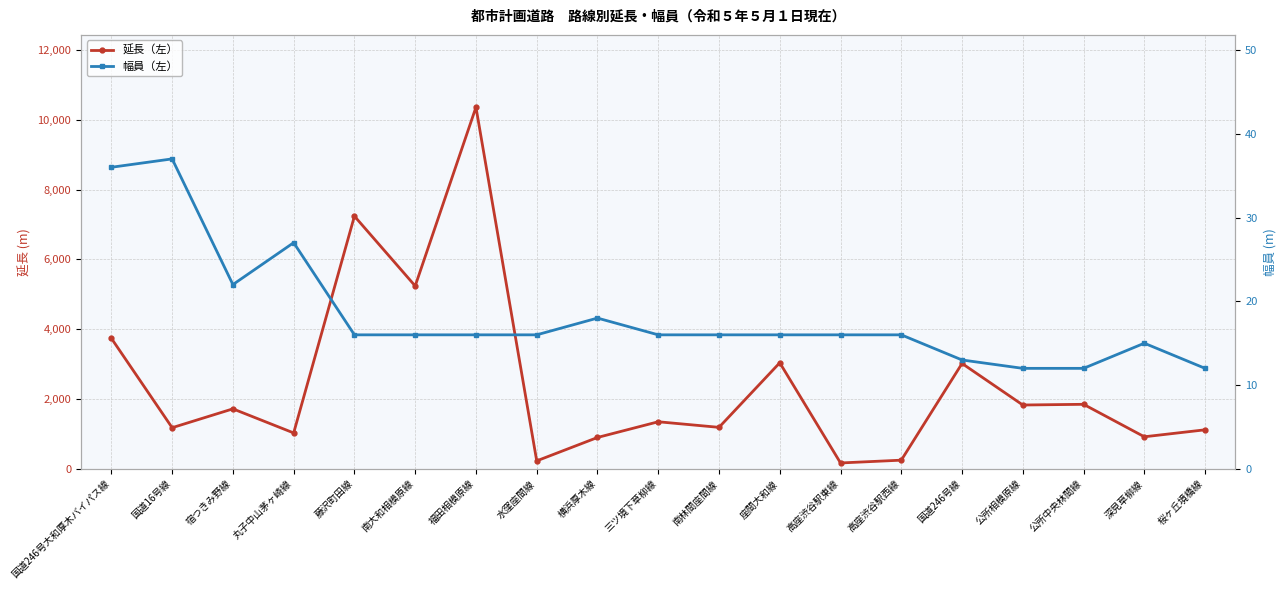

Which series has the largest range (max minus min)?

延長（左）